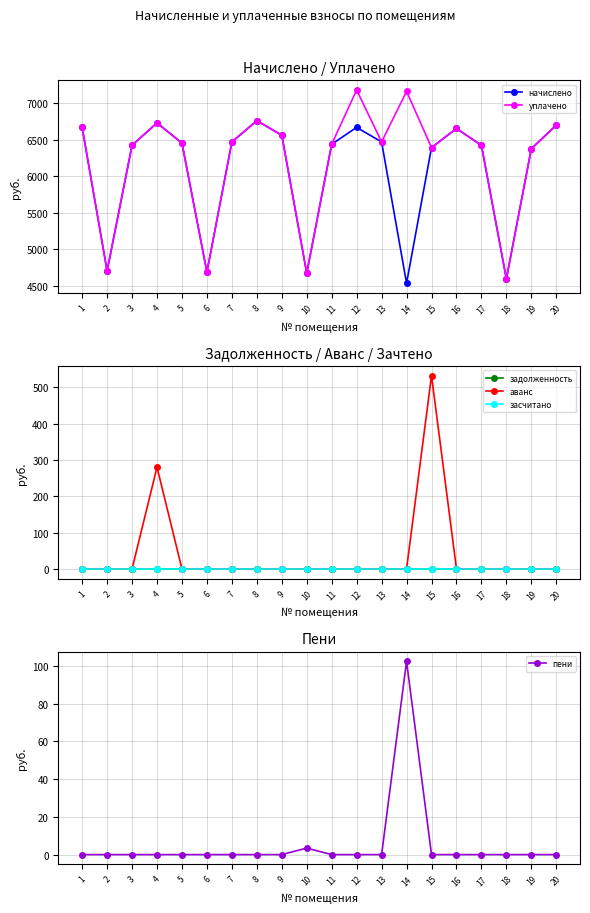

Is this an area chart (filled region under the line)?

No